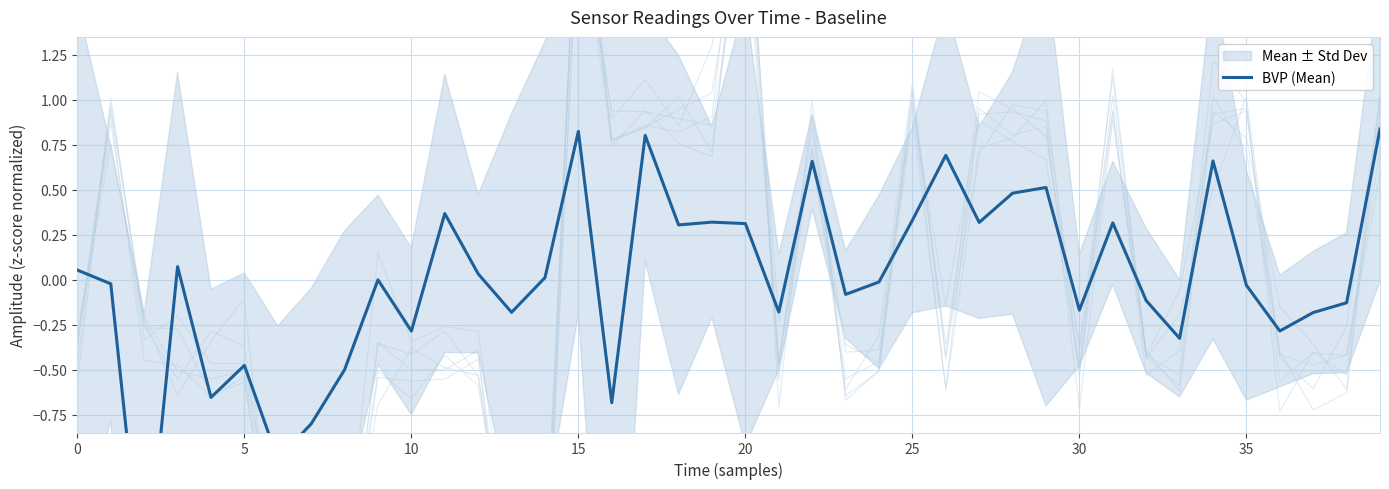

Which has a higher value, 15 or 32?

15